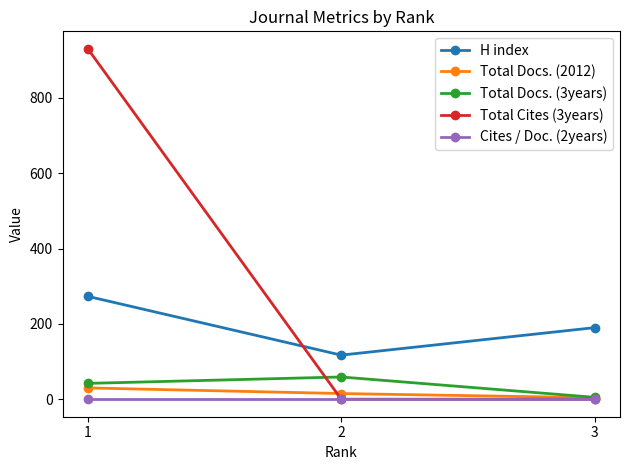

Which series has the largest total across all categories?

Total Cites (3years)